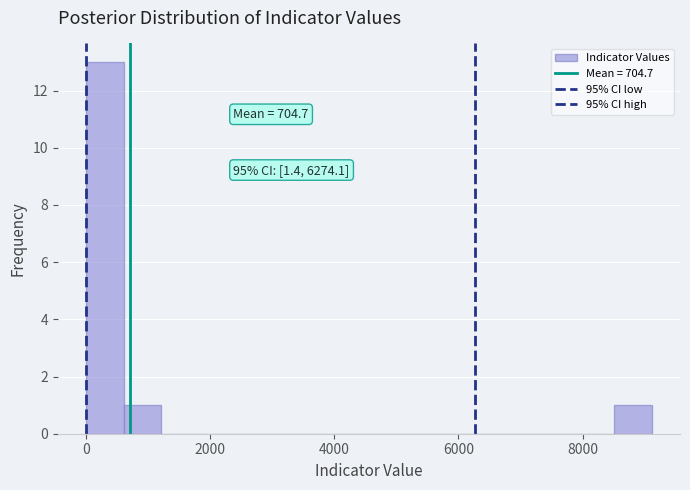

Around what value on the x-axis is the tallest bar? Give the approximate position of its centre, as read against the axis.

400